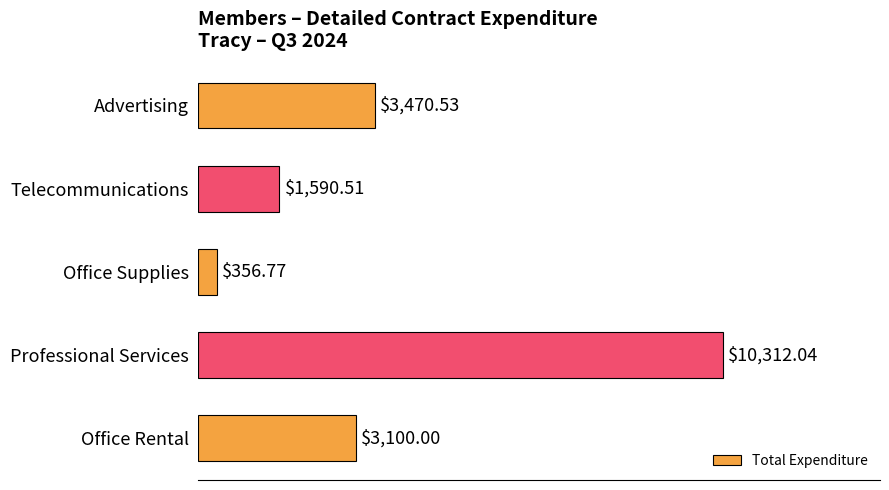

How many data points are less than 3100?

2